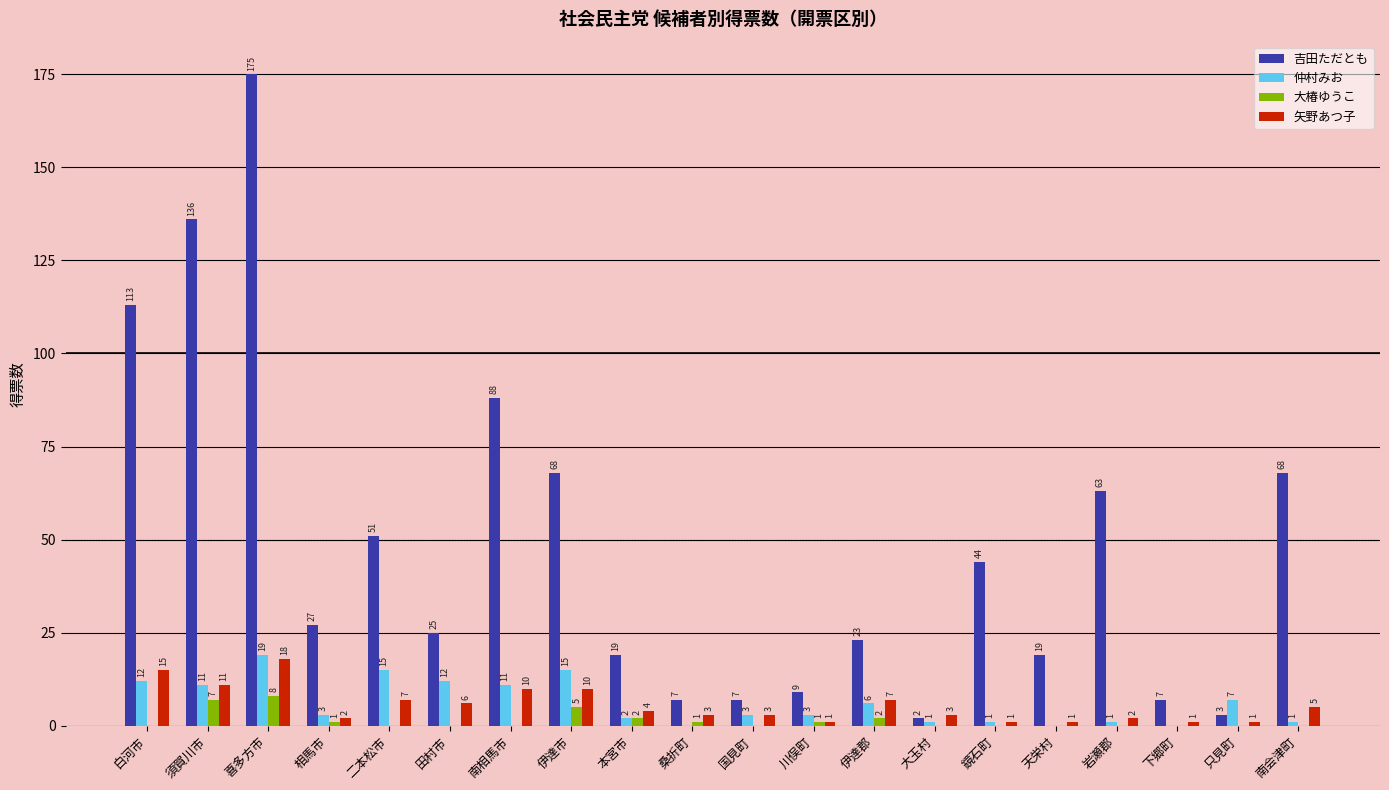

At which label does 仲村みお first exceed 3?

白河市